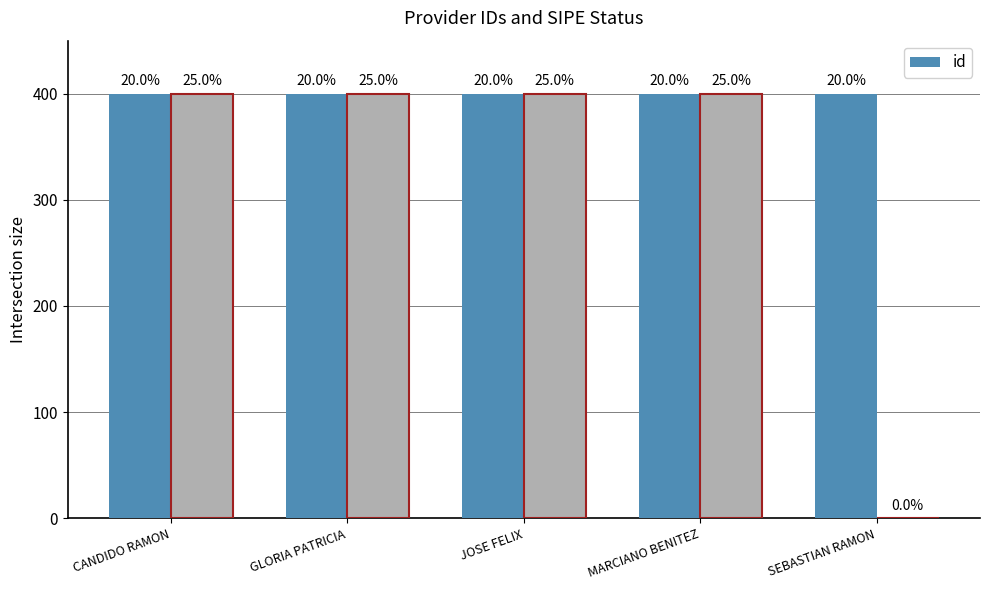

Reading left to right, what are all the values shown in this chart?

CANDIDO RAMON=400.0	GLORIA PATRICIA=400.0	JOSE FELIX=400.0	MARCIANO BENITEZ=400.0	SEBASTIAN RAMON=400.0